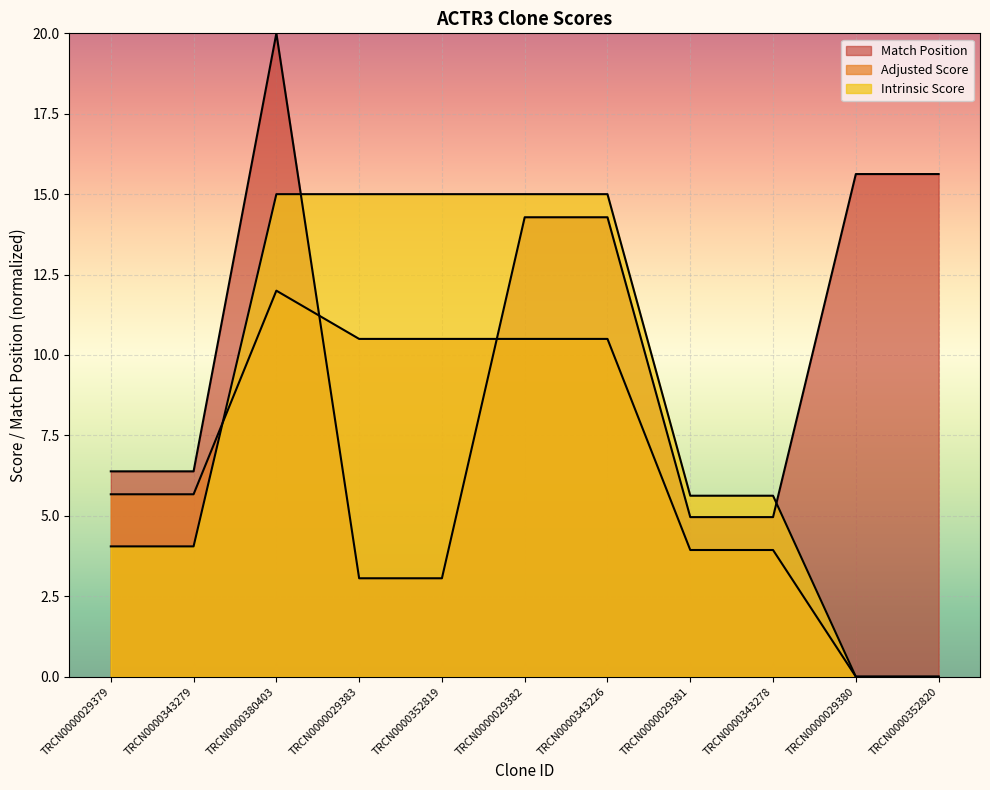

What is the minimum value for Match Position?

3.1